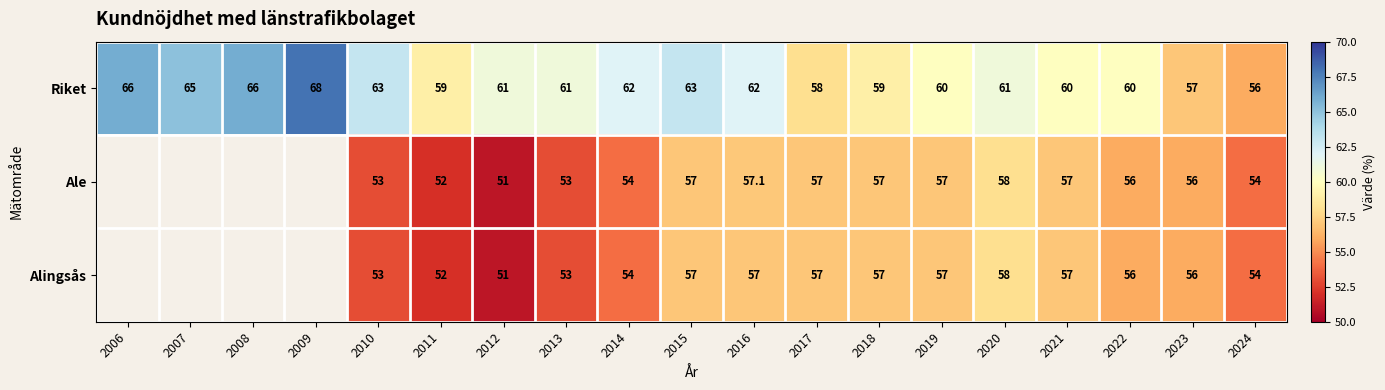

What is the minimum value for Riket?

56.0